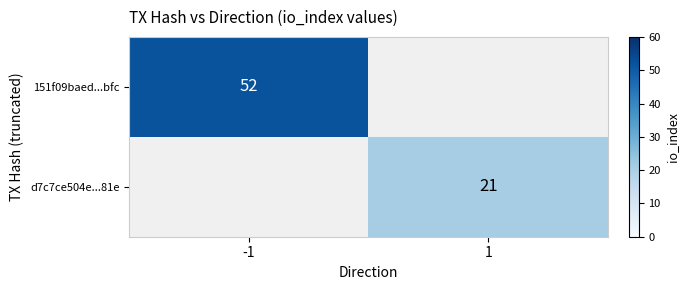

True or false: d7c7ce504e...81e has a value of 21 at 1.

True